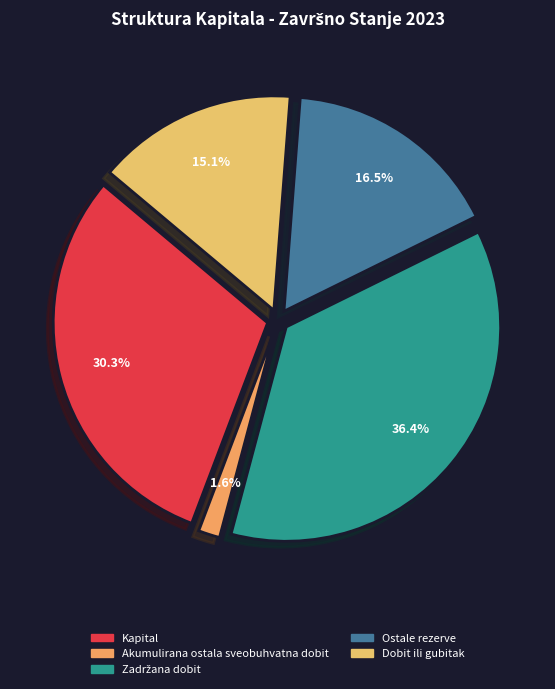

Between Akumulirana ostala sveobuhvatna dobit and Dobit ili gubitak, which is larger?

Dobit ili gubitak